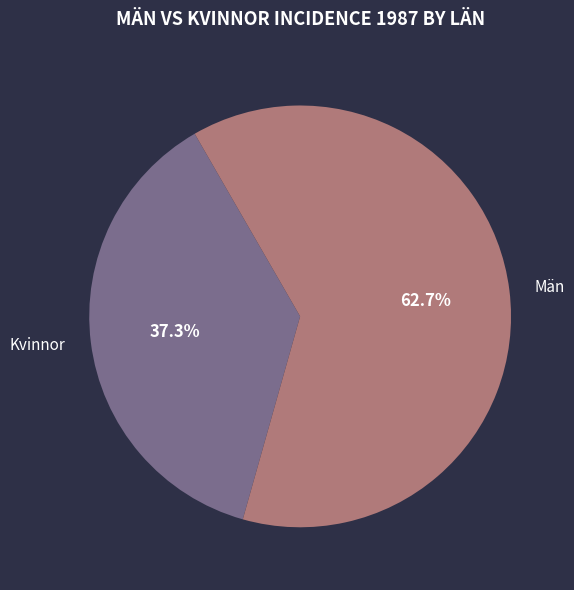

Is there any slice that represents more than half of the pie?

Yes